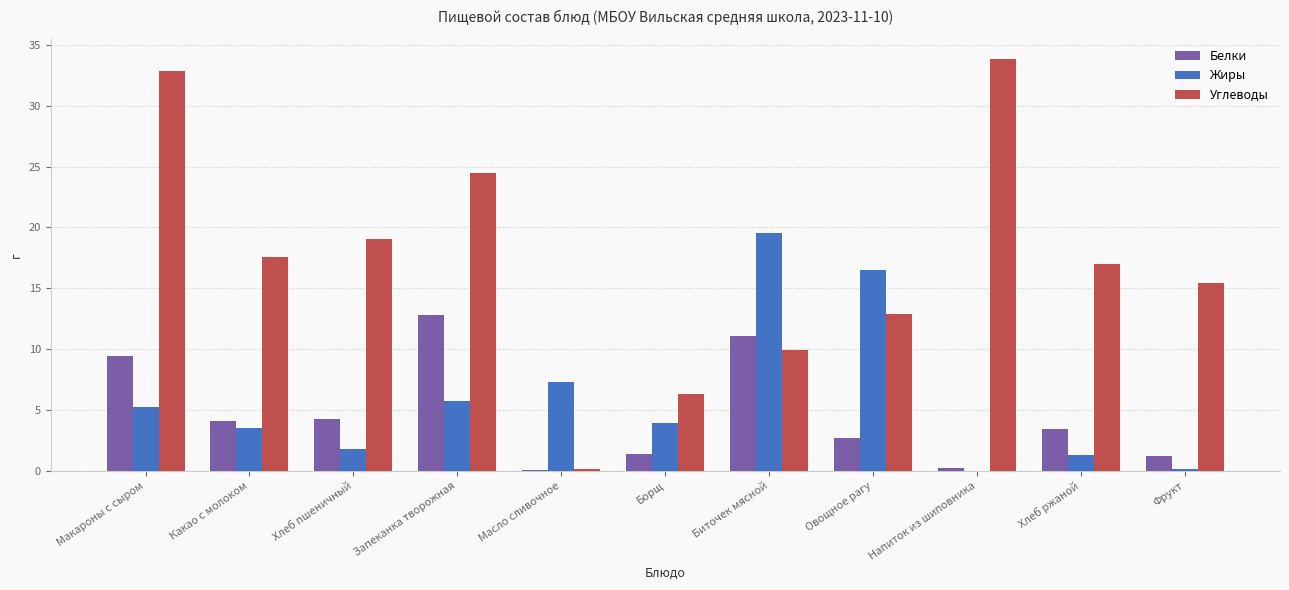

What is the spread (max minus min) of values at Масло сливочное?

7.2